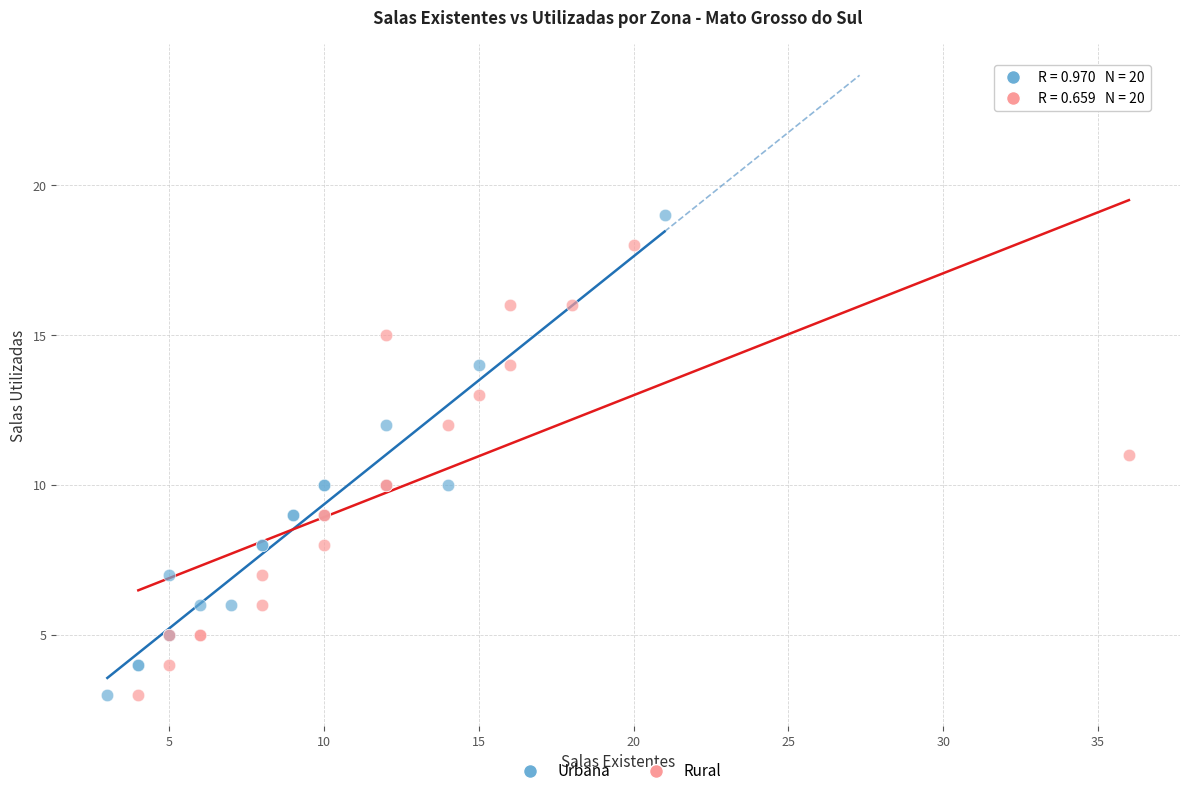

Which series contains the highest Y value?

Urbana